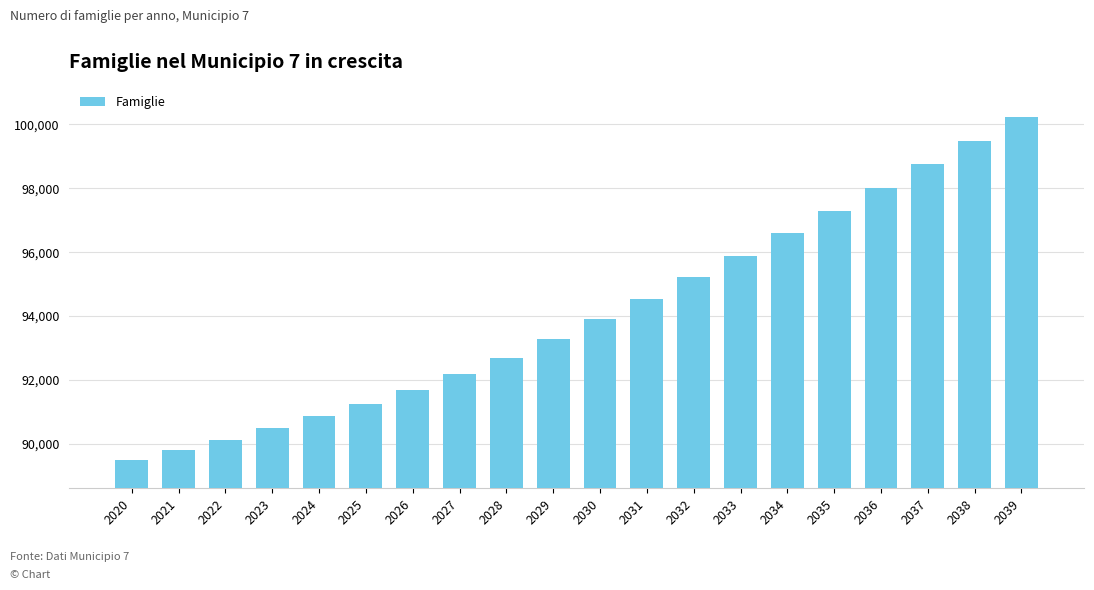

Which label corresponds to the largest value in the chart?

2039